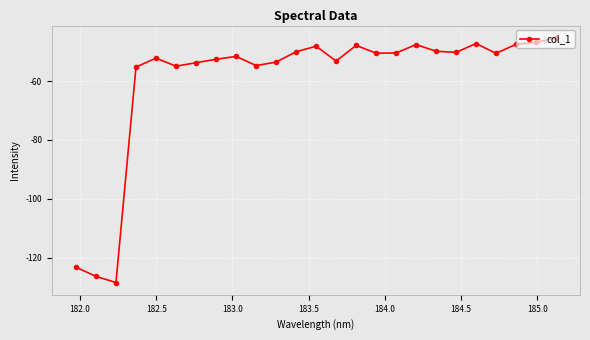

What is the maximum value shown in the chart?

-45.2